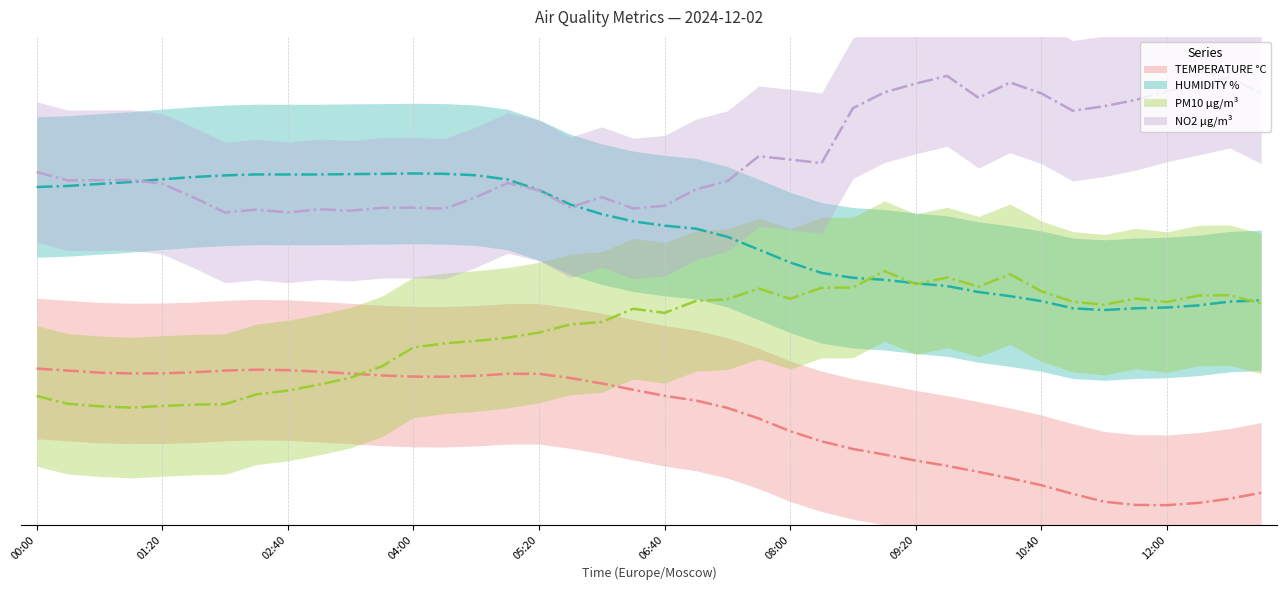

Is the value of TEMPERATURE °C at 02:00 greater than the value of HUMIDITY % at 08:20?

No